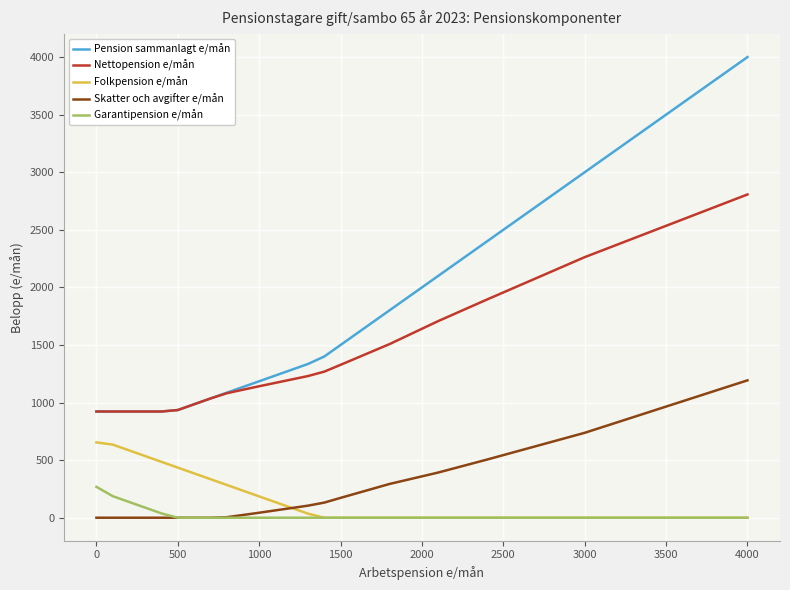

What is the lowest value of the Pension sammanlagt e/mån series?

922.4